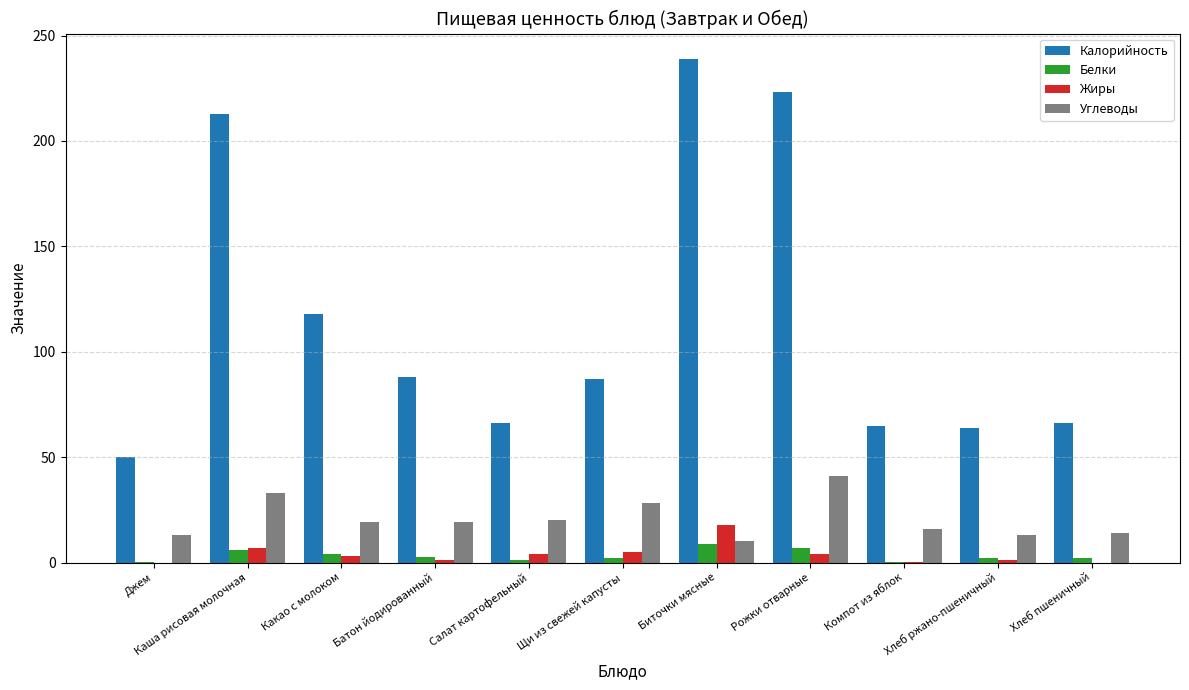

Read the Жиры value at Биточки мясные.

18.0